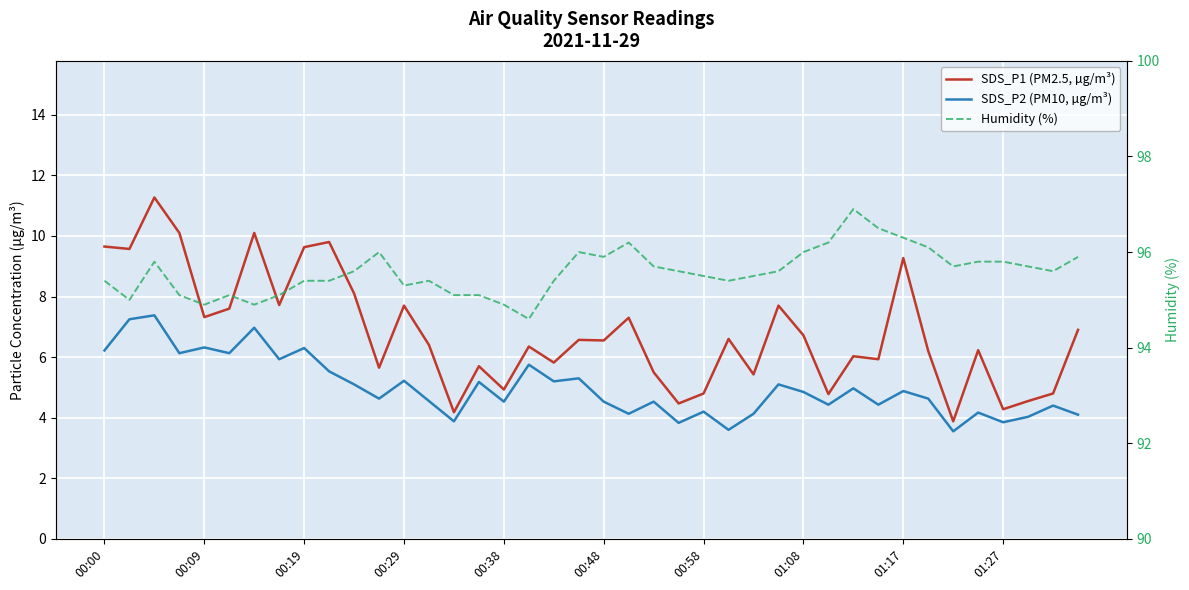

Which series has the largest total across all categories?

Humidity (%)